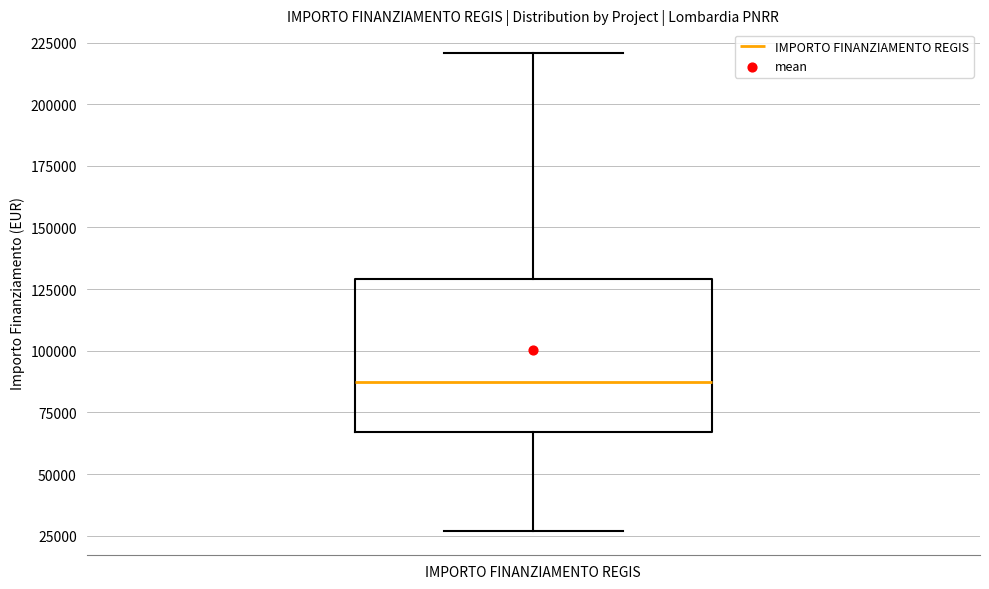

Read this box plot against the y-axis: the position of the median line, the range covered by the box, and the ends of both whiskers. The values are not printed on the chart, so give them approximately, as read against the axis.

median 85000, box 65000 to 130000, whiskers 25000 to 220000